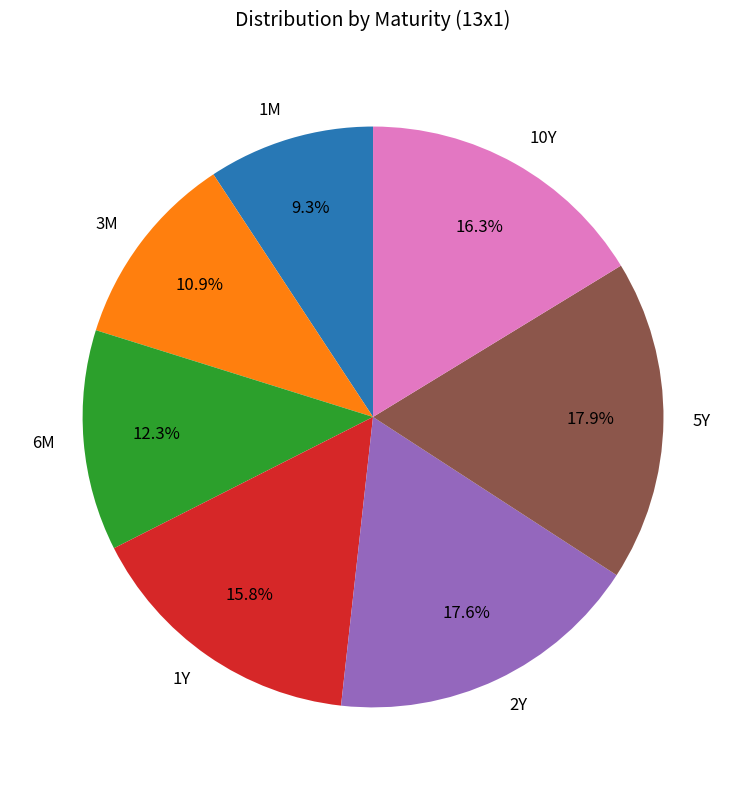

What is the smallest slice in the pie chart?

1M